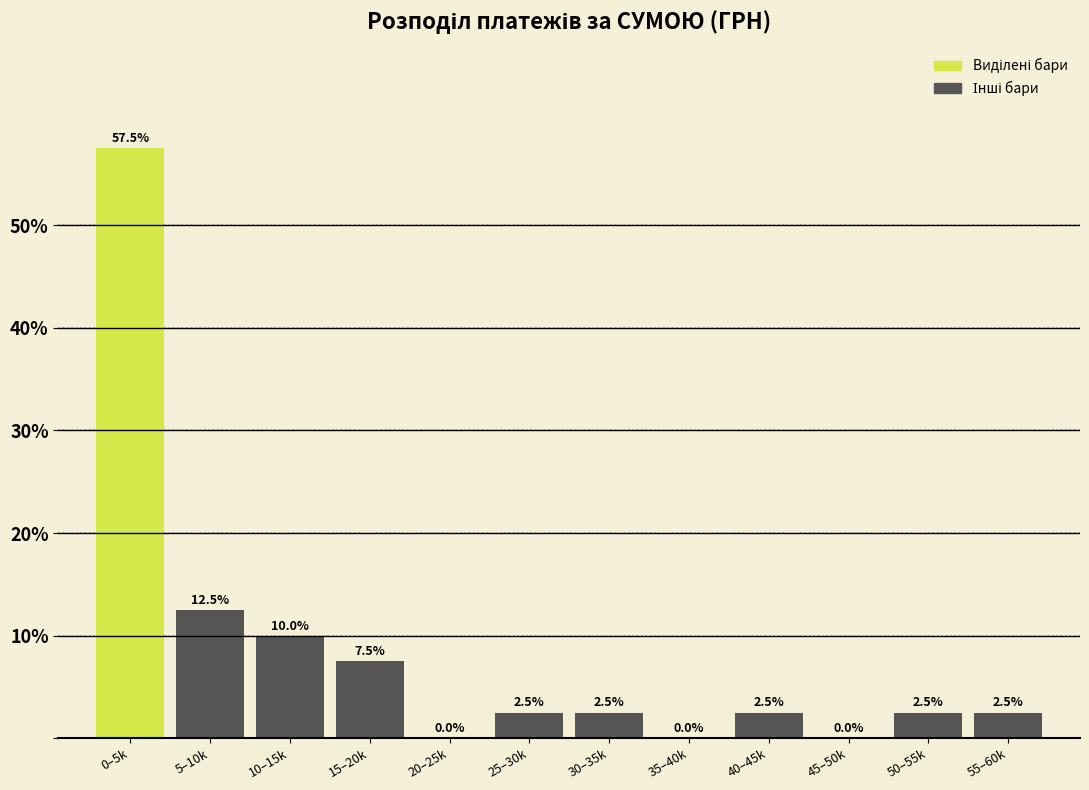

Reading left to right, list all the values displayed in this chart.

0–5k=57.5	5–10k=12.5	10–15k=10.0	15–20k=7.5	20–25k=0.0	25–30k=2.5	30–35k=2.5	35–40k=0.0	40–45k=2.5	45–50k=0.0	50–55k=2.5	55–60k=2.5